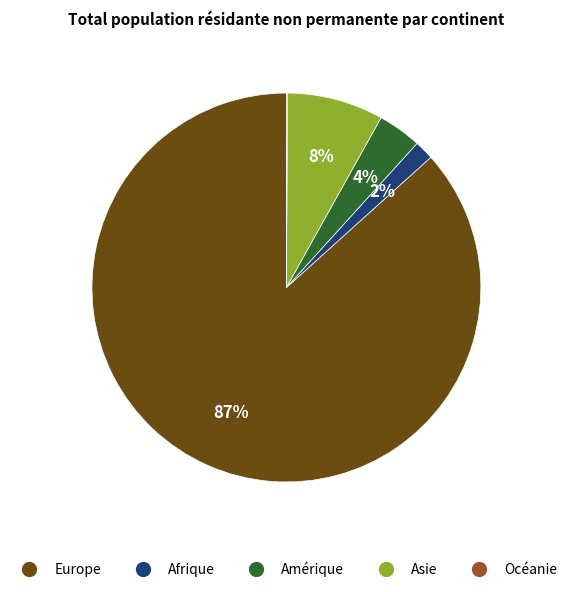

True or false: Amérique accounts for 4% of the total.

True